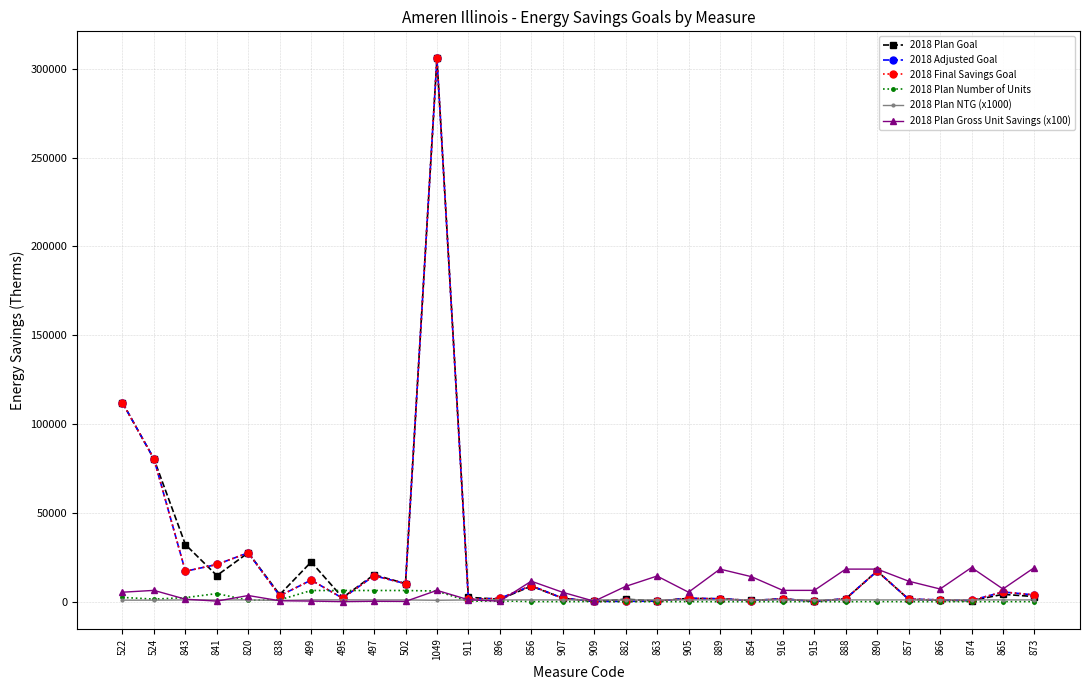

Reading left to right, extract all data points from this chart.

2018 Plan Goal: 522=112018.9	524=80370.2	843=32178.1	841=14728.3	820=27550.5	838=3961.9	499=22358.7	495=2293.2	497=15183.0	502=10175.6	1049=305808.0	911=2495.0	896=1328.9	856=8776.7	907=1950.1	909=159.9	882=1376.9	863=433.1	905=1868.4	889=1651.1	854=704.6	916=1592.8	915=191.1	888=1651.1	890=17244.8	857=1385.8	866=786.5	874=576.8	865=4147.2	873=2883.9
2018 Adjusted Goal: 522=112018.9	524=80370.2	843=17129.6	841=20948.9	820=27550.5	838=3299.9	499=12171.6	495=1965.6	497=14616.0	502=10175.6	1049=305808.0	911=1315.3	896=1889.4	856=9022.0	907=1950.1	909=159.9	882=189.9	863=321.1	905=1868.4	889=1651.1	854=669.9	916=1592.8	915=191.1	888=1651.1	890=17244.8	857=1424.5	866=1038.2	874=761.4	865=5474.3	873=3806.8
2018 Final Savings Goal: 522=112018.9	524=80370.2	843=17129.6	841=20948.9	820=27550.5	838=3299.9	499=12171.6	495=1965.6	497=14616.0	502=10175.6	1049=305808.0	911=1315.3	896=1889.4	856=9022.0	907=1950.1	909=159.9	882=189.9	863=321.1	905=1868.4	889=1651.1	854=669.9	916=1592.8	915=191.1	888=1651.1	890=17244.8	857=1424.5	866=1038.2	874=761.4	865=5474.3	873=3806.8
2018 Plan Number of Units: 522=2412.0	524=1450.0	843=2287.0	841=4574.0	820=794.0	838=1060.0	499=6300.0	495=6300.0	497=6300.0	502=6300.0	1049=6000.0	911=226.0	896=452.0	856=76.0	907=37.0	909=59.0	882=16.0	863=3.0	905=35.0	889=9.0	854=5.0	916=25.0	915=3.0	888=9.0	890=94.0	857=12.0	866=11.0	874=3.0	865=58.0	873=15.0
2018 Plan NTG (x1000): 522=870.0	524=870.0	843=1000.0	841=1000.0	820=1000.0	838=707.0	499=1050.0	495=1040.0	497=1000.0	502=1000.0	1049=800.0	911=1000.0	896=1000.0	856=1000.0	907=1000.0	909=1000.0	882=1000.0	863=1000.0	905=1000.0	889=1000.0	854=1000.0	916=1000.0	915=1000.0	888=1000.0	890=1000.0	857=1000.0	866=1000.0	874=1000.0	865=1000.0	873=1000.0
2018 Plan Gross Unit Savings (x100): 522=5338.2	524=6371.0	843=1407.0	841=322.0	820=3469.8	838=528.7	499=338.0	495=35.0	497=241.0	502=161.5	1049=6371.0	911=1104.0	896=294.0	856=11548.3	907=5270.5	909=271.0	882=8605.5	863=14438.0	905=5338.2	889=18345.5	854=14092.1	916=6371.4	915=6371.4	888=18345.5	890=18345.5	857=11548.3	866=7150.3	874=19226.3	865=7150.3	873=19226.3